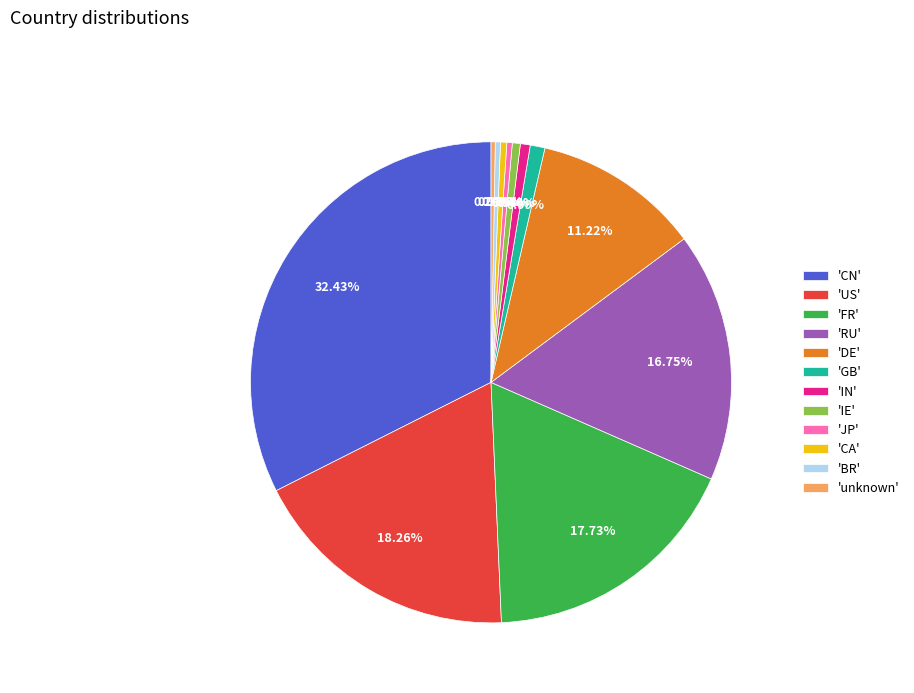

Which slice is the largest?

'CN'